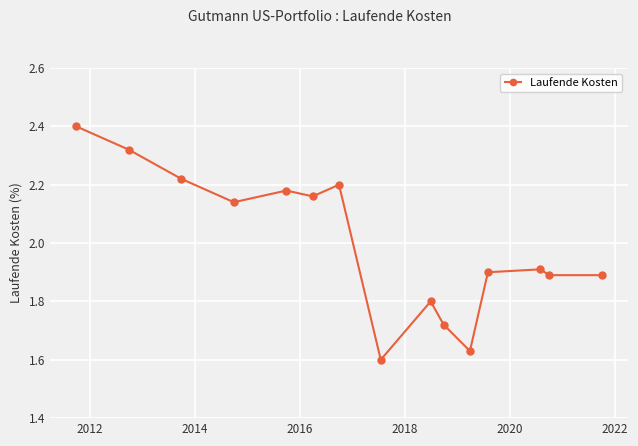

What is the sum of all values?

30.0